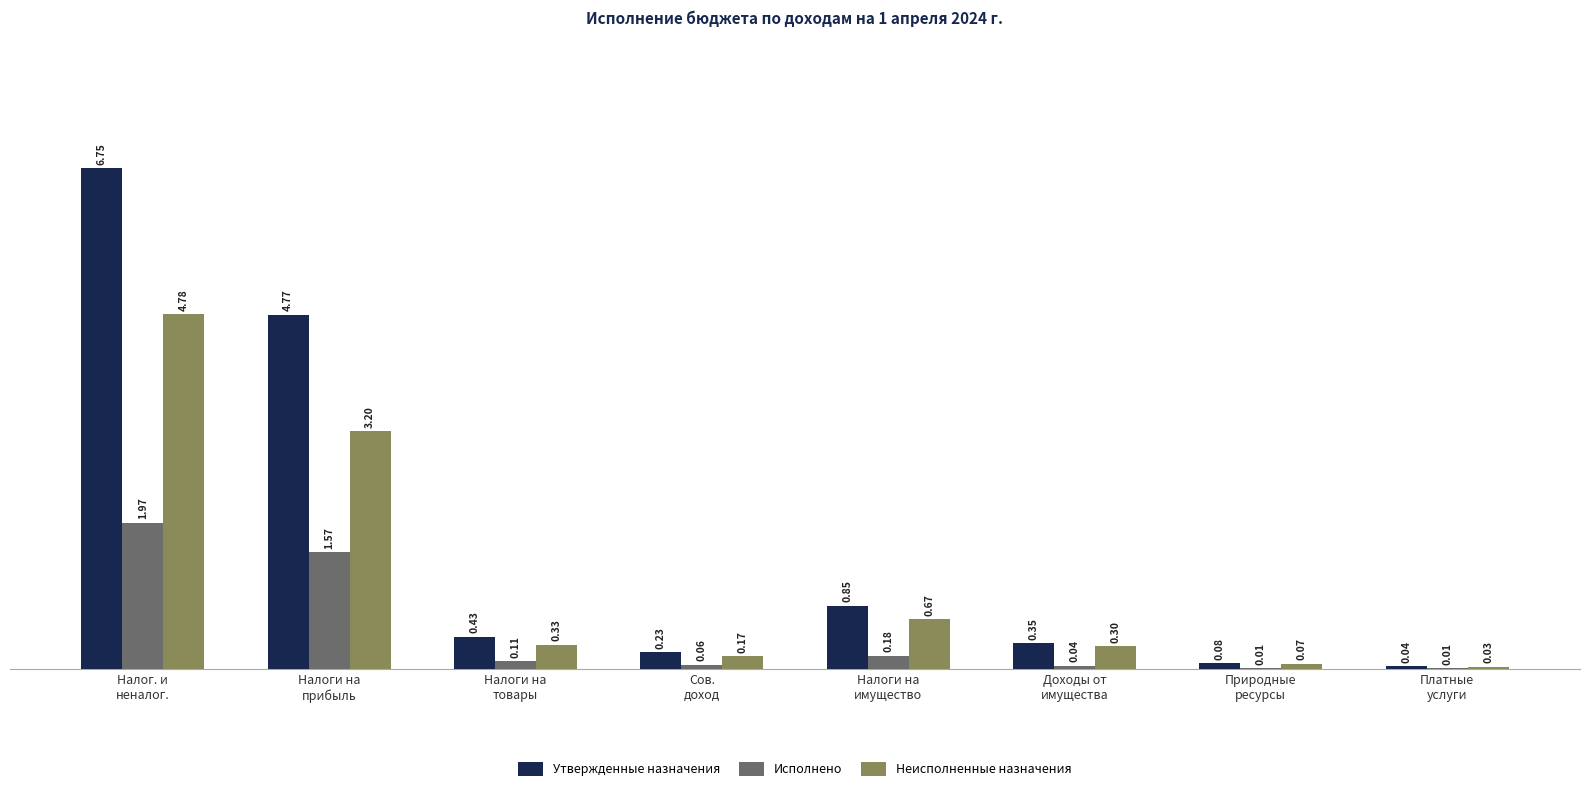

What is the sum of all Исполнено values?

4.0